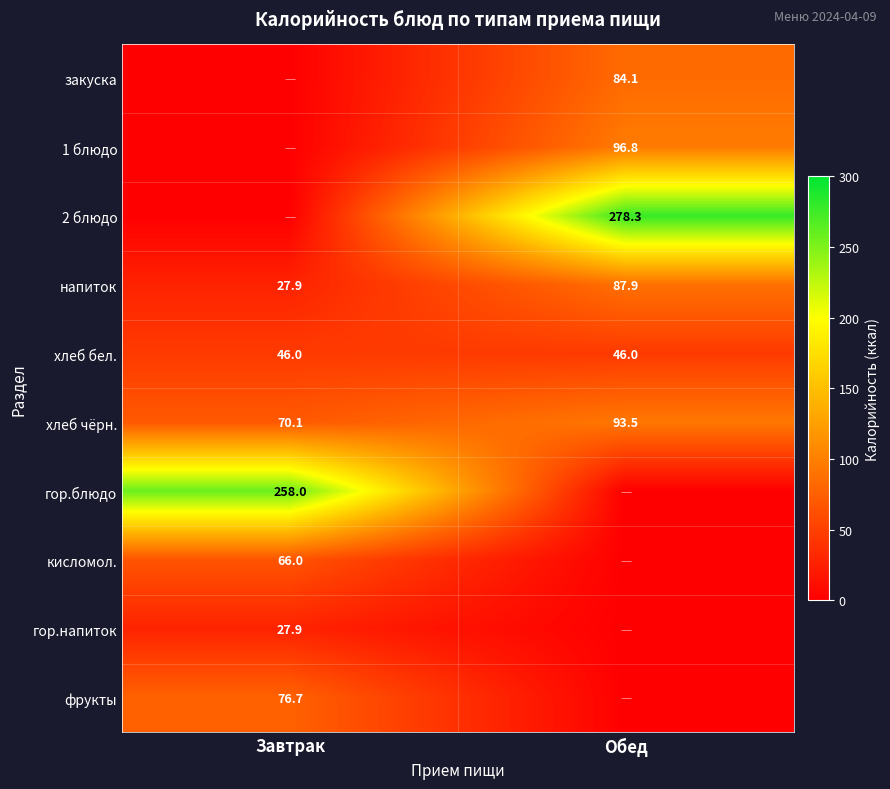

What is the highest value of the хлеб бел. series?

46.0